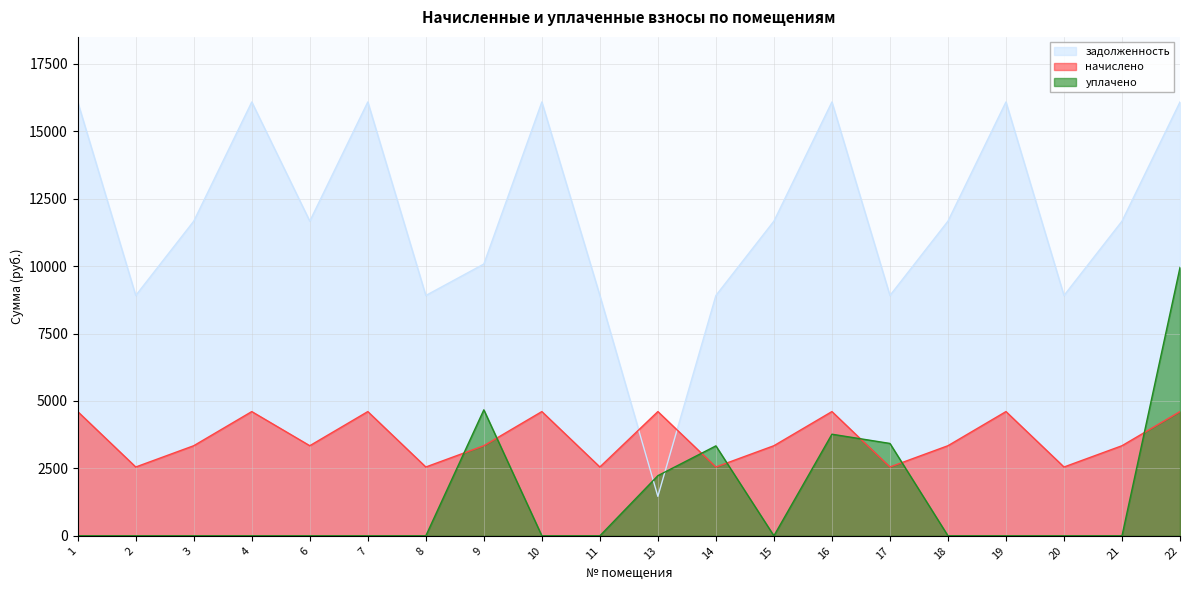

At which category is the sum across all series the highest?

22